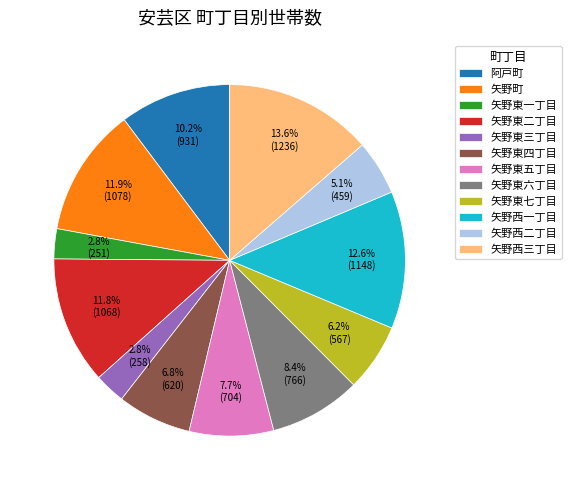

Which has a higher value, 矢野西三丁目 or 矢野東五丁目?

矢野西三丁目